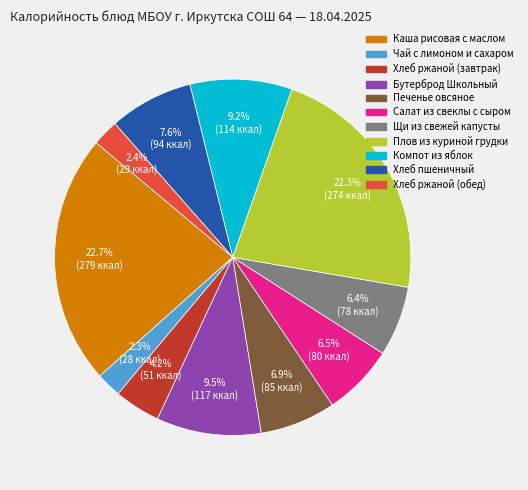

How much of the chart is everything except Хлеб ржаной (обед)?

97.6%